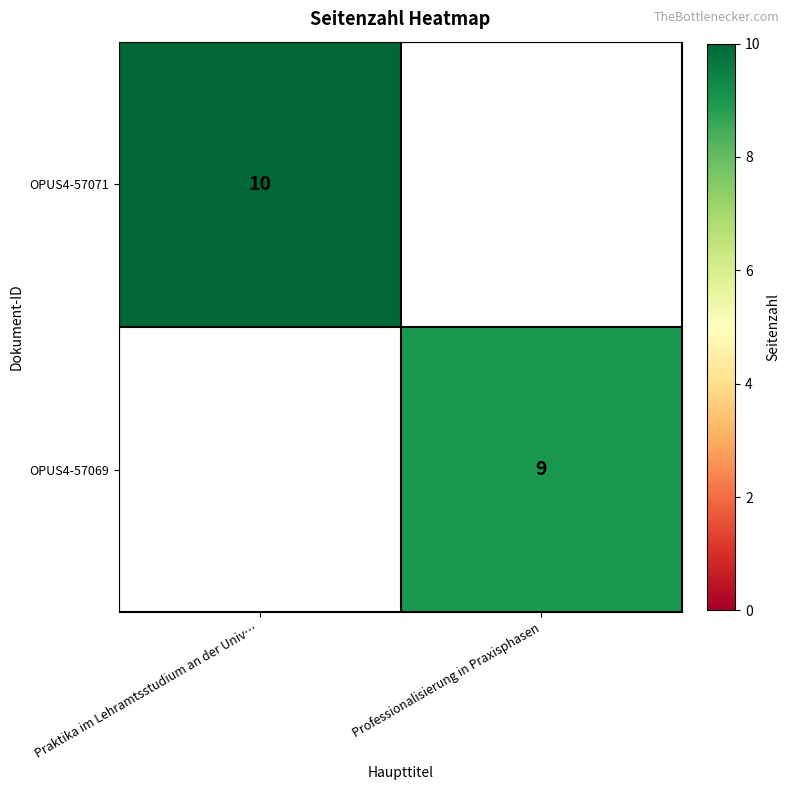

The value of OPUS4-57069 at Professionalisierung in Praxisphasen is 13.3. True or false?

False